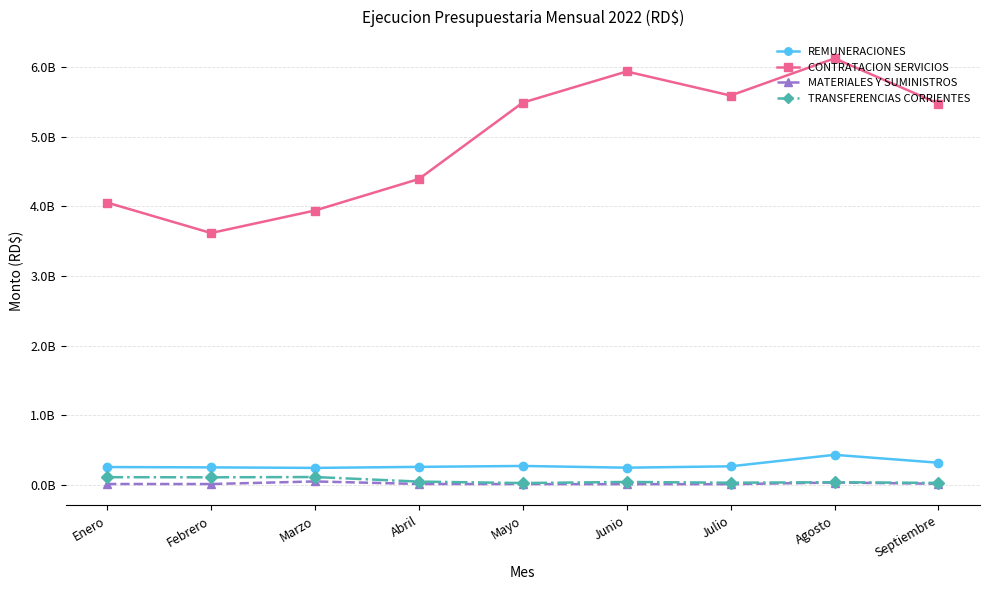

True or false: MATERIALES Y SUMINISTROS has a value of 13394235.3 at Febrero.

True